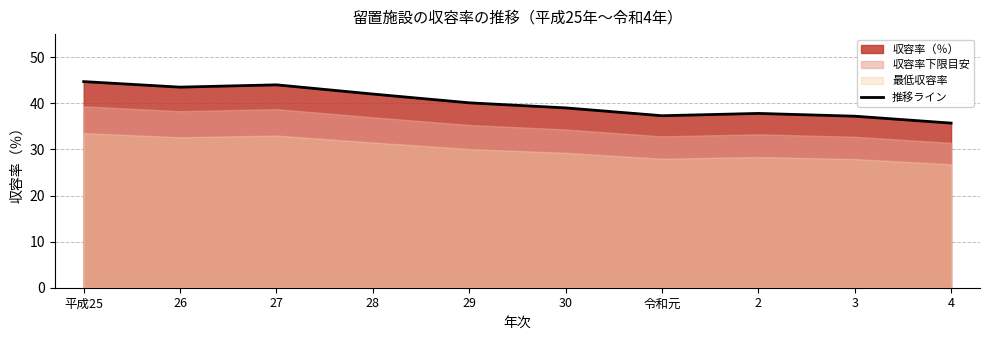

What is the label of the 10th point from the right?

平成25